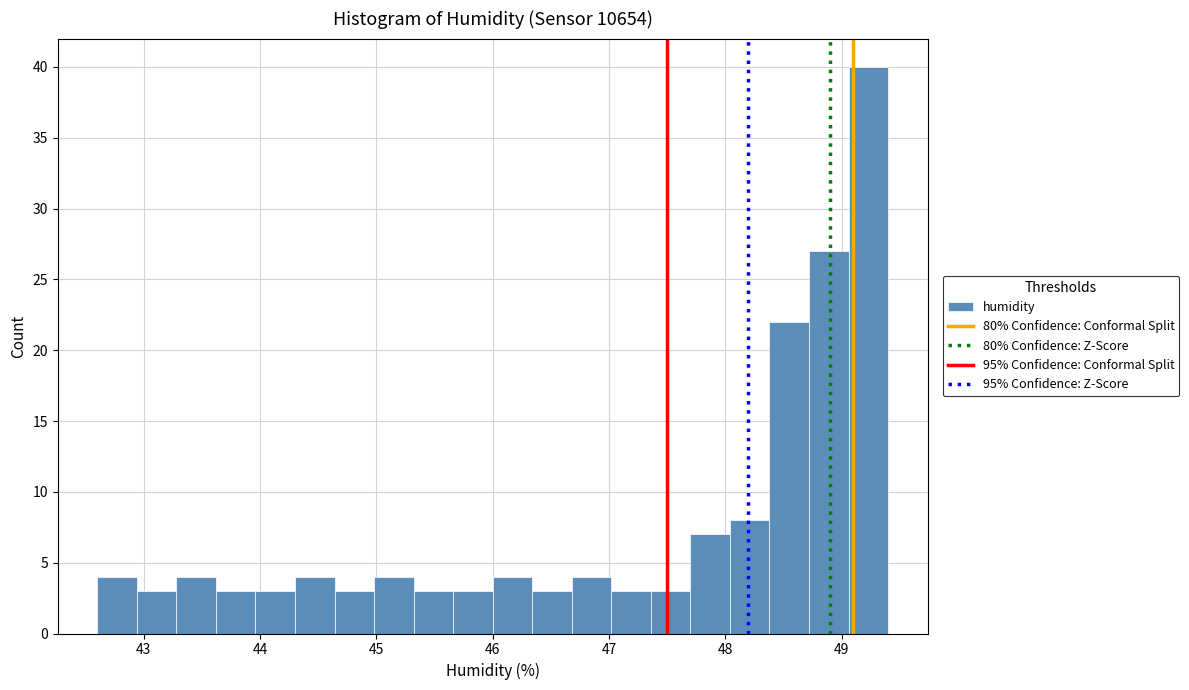

Around what value on the x-axis is the tallest bar? Give the approximate position of its centre, as read against the axis.

49.2